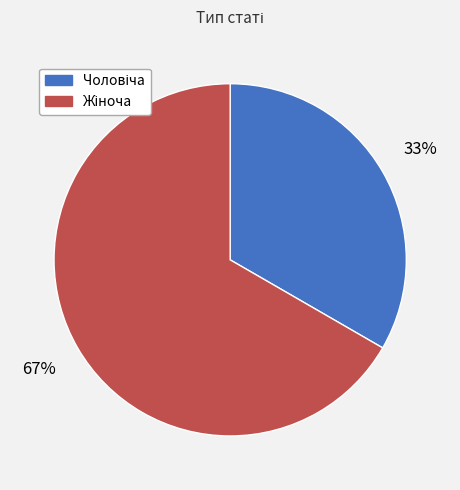

Is there any slice that represents more than half of the pie?

Yes